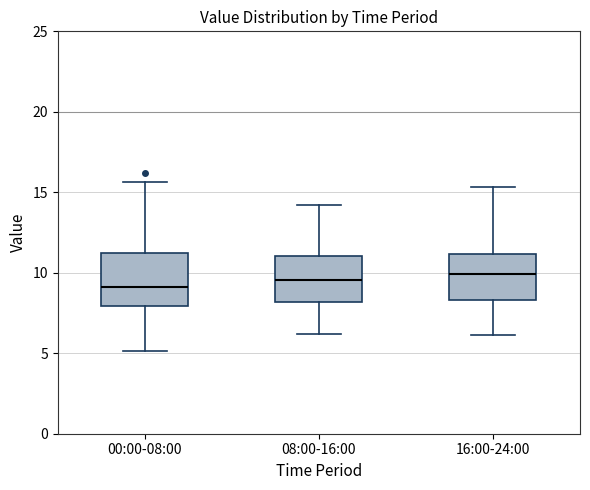

Reading left to right, transcribe this box plot: for each box, give where its median line is, the range the box spans, and where its two whiskers end, as read against the y-axis. The values are not printed on the chart, so give them approximately, as read against the axis.

00:00-08:00: median 9.0, box 8.0 to 11.0, whiskers 5.0 to 15.5
08:00-16:00: median 9.5, box 8.0 to 11.0, whiskers 6.0 to 14.0
16:00-24:00: median 10.0, box 8.5 to 11.0, whiskers 6.0 to 15.5